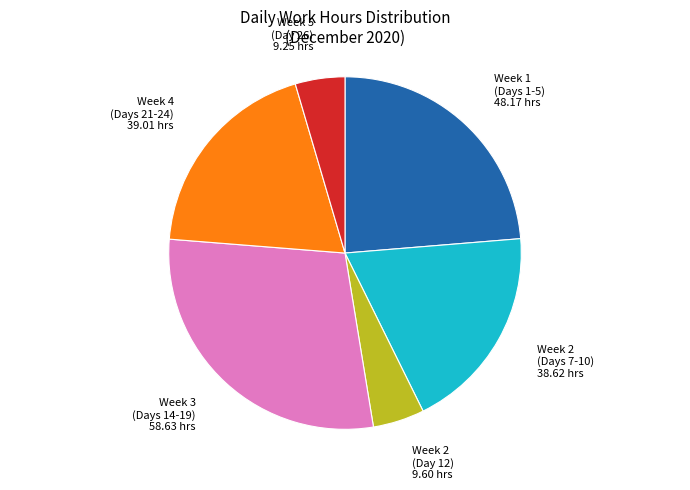

Does any single category account for the majority?

No